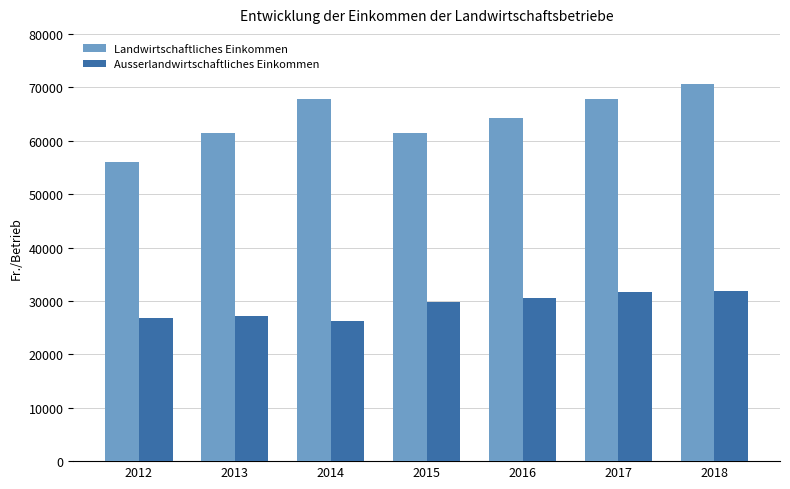

How many groups of bars are there?

7